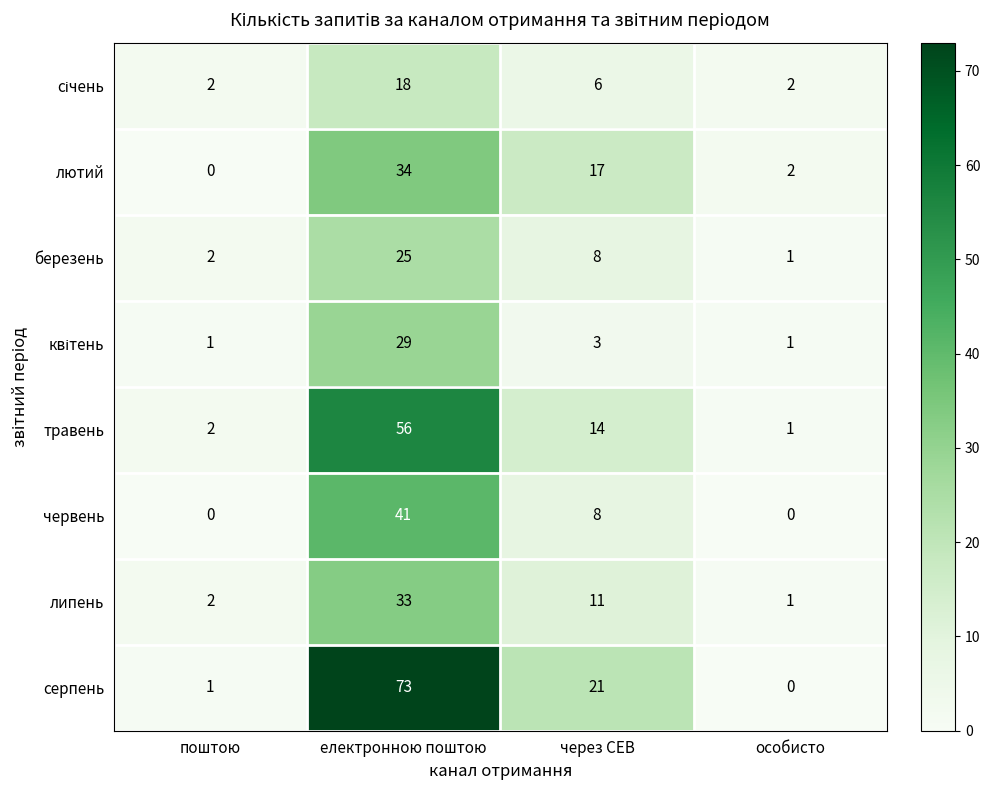

Rank the categories by серпень value from highest to lowest.

електронною поштою, через СЕВ, поштою, особисто